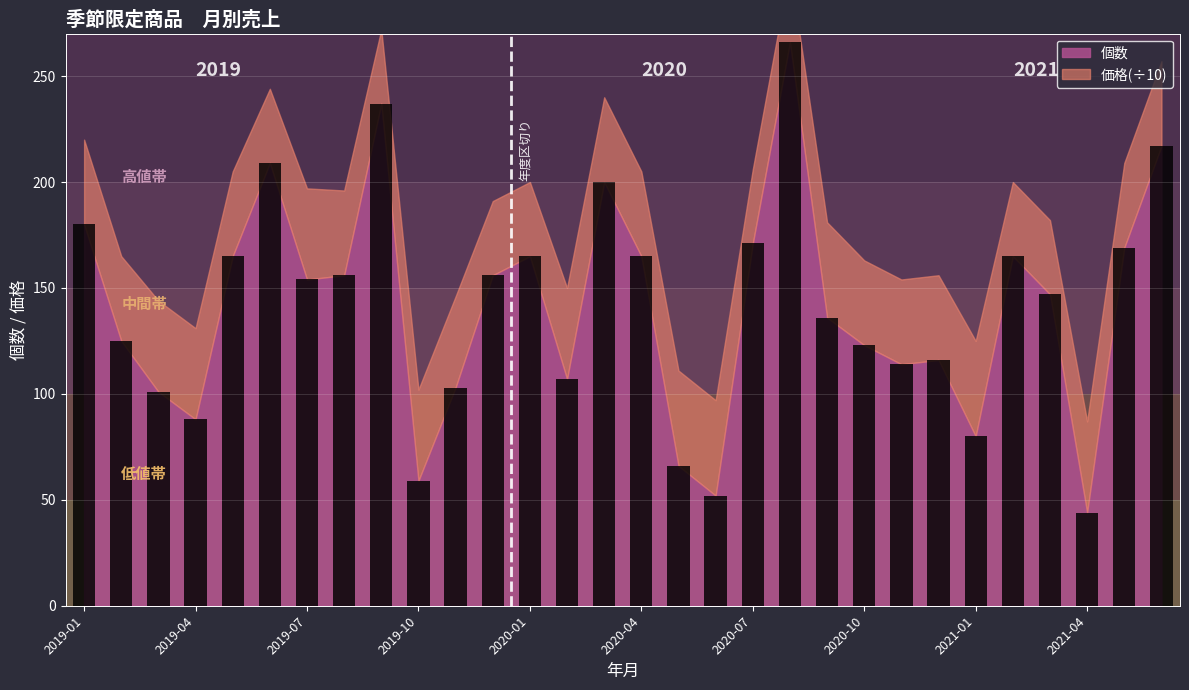

What is the value of the 23rd bar from the left?

114